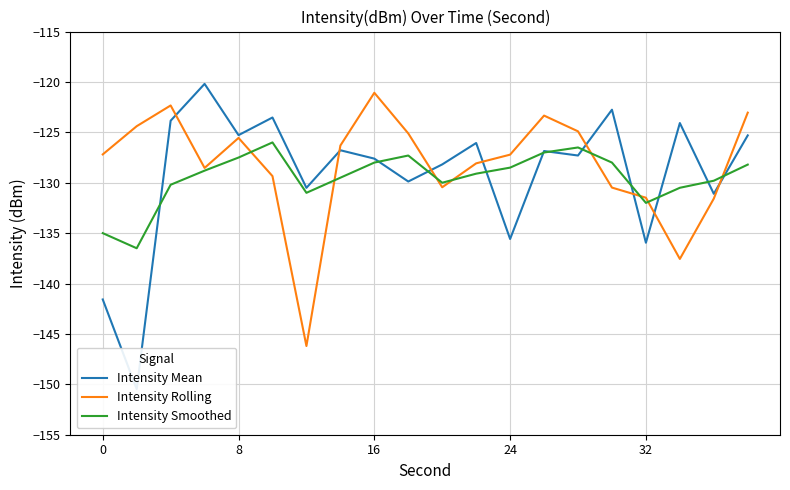

How many interior local valleys does the Intensity Mean series have?

8